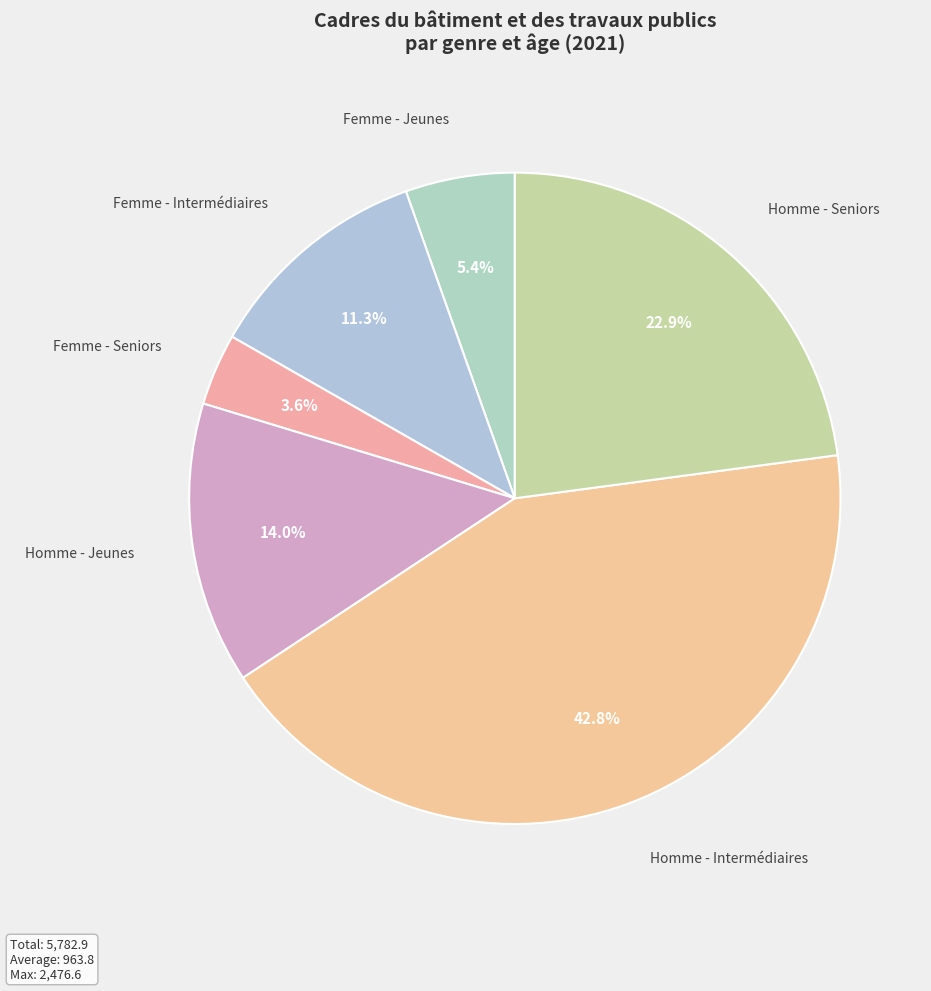

What percentage is the Homme - Jeunes slice, to the nearest percent?

14%